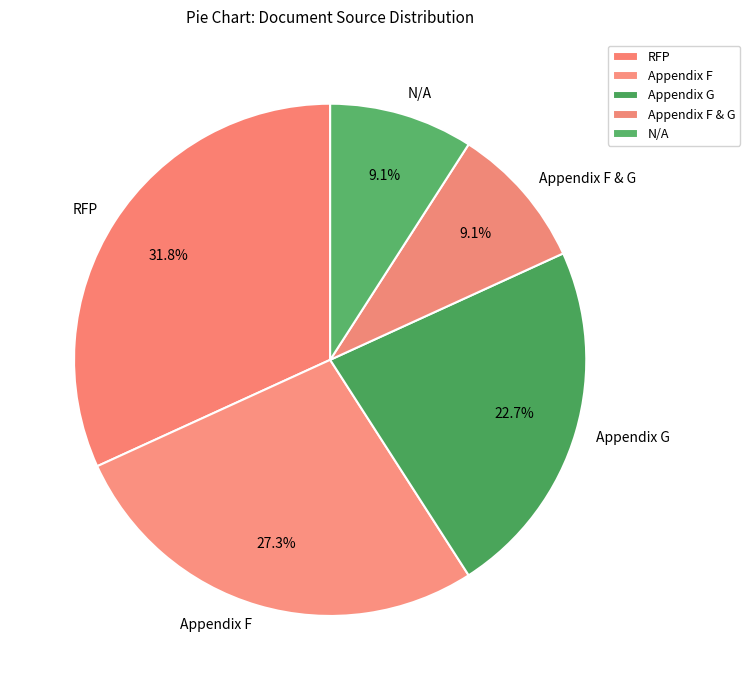

Is the sum of Appendix F & G and Appendix G greater than half?

No